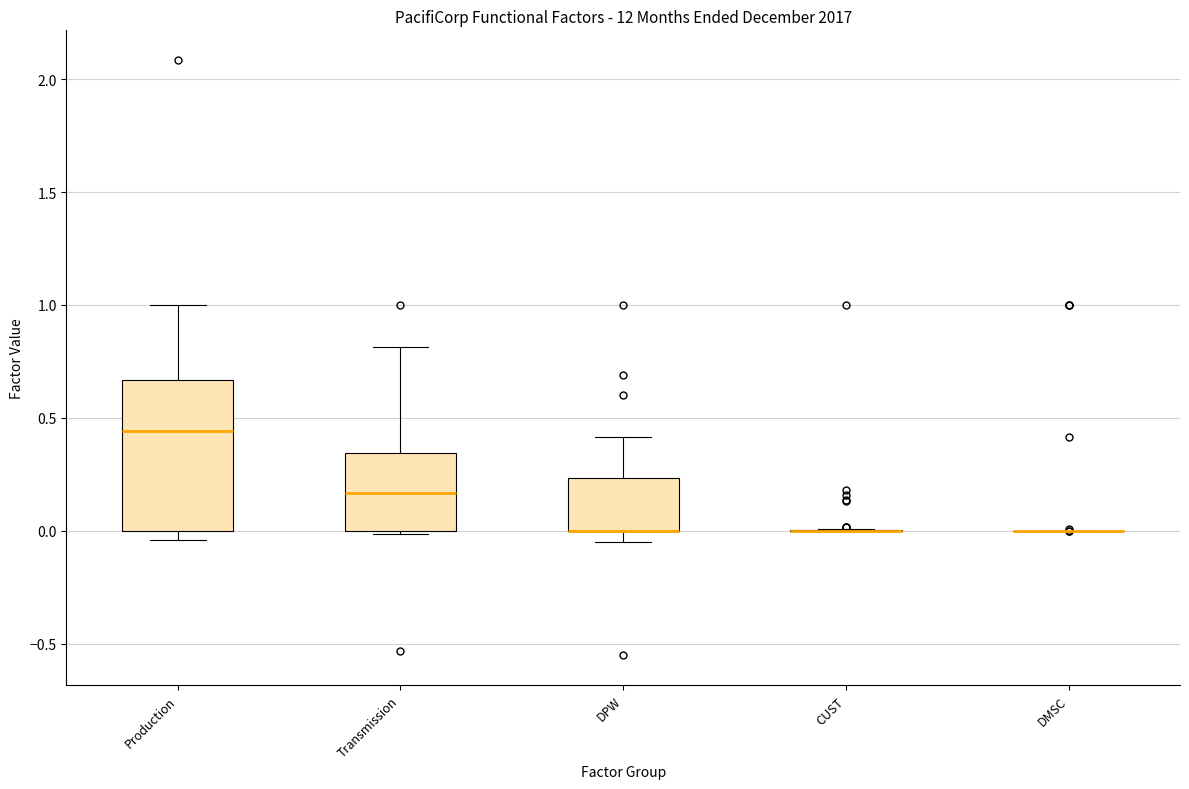

Reading left to right, read every box against the y-axis: the position of its median line, the range the box covers, and the ends of its whiskers. The values are not printed on the chart, so give them approximately, as read against the axis.

Production: median 0.45, box 0.00 to 0.65, whiskers -0.05 to 1.00
Transmission: median 0.15, box 0.00 to 0.35, whiskers 0.00 to 0.80
DPW: median 0.00 (drawn on the box's lower edge), box 0.00 to 0.25, whiskers -0.05 to 0.40
CUST: box collapsed to a line at 0.00, whiskers 0.00 to 0.00
DMSC: box collapsed to a line at 0.00, whiskers 0.00 to 0.00